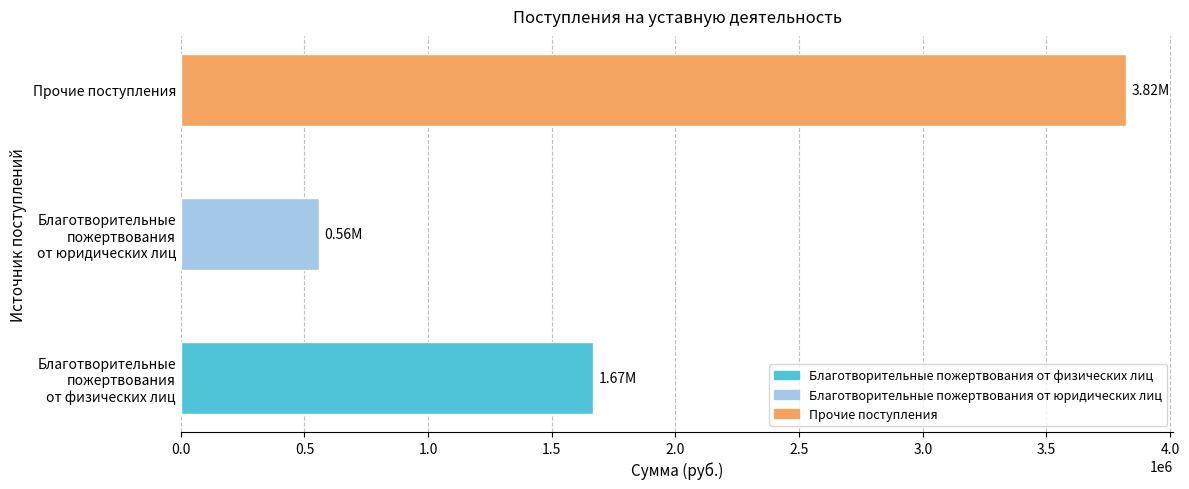

Which category has the highest value across all series?

Прочие поступления